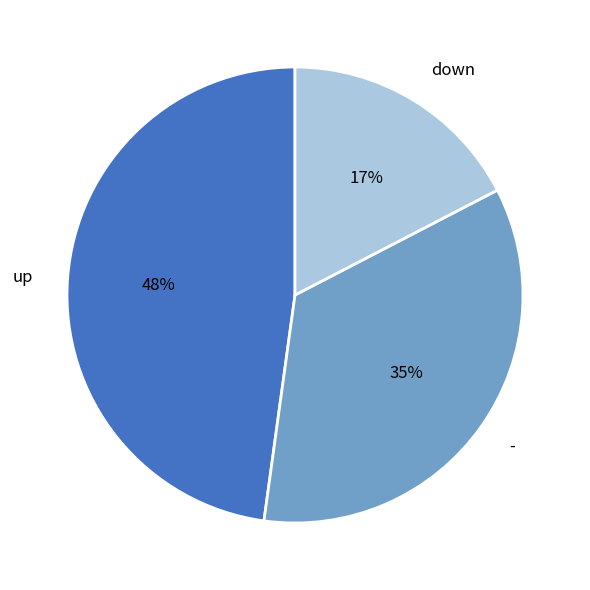

True or false: down accounts for 17% of the total.

True